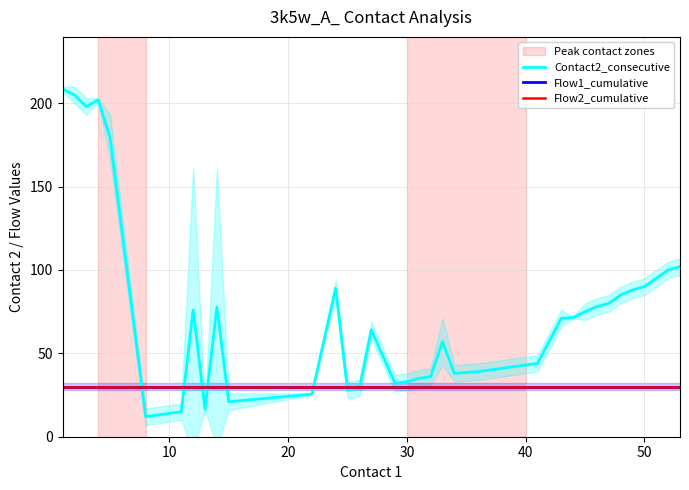

At how many categories does at least one series exceed 52?

21